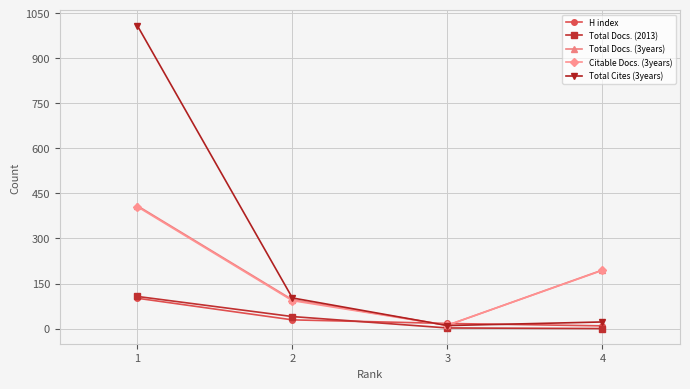

True or false: Total Cites (3years) has more than 1 points higher than both neighbors.

False